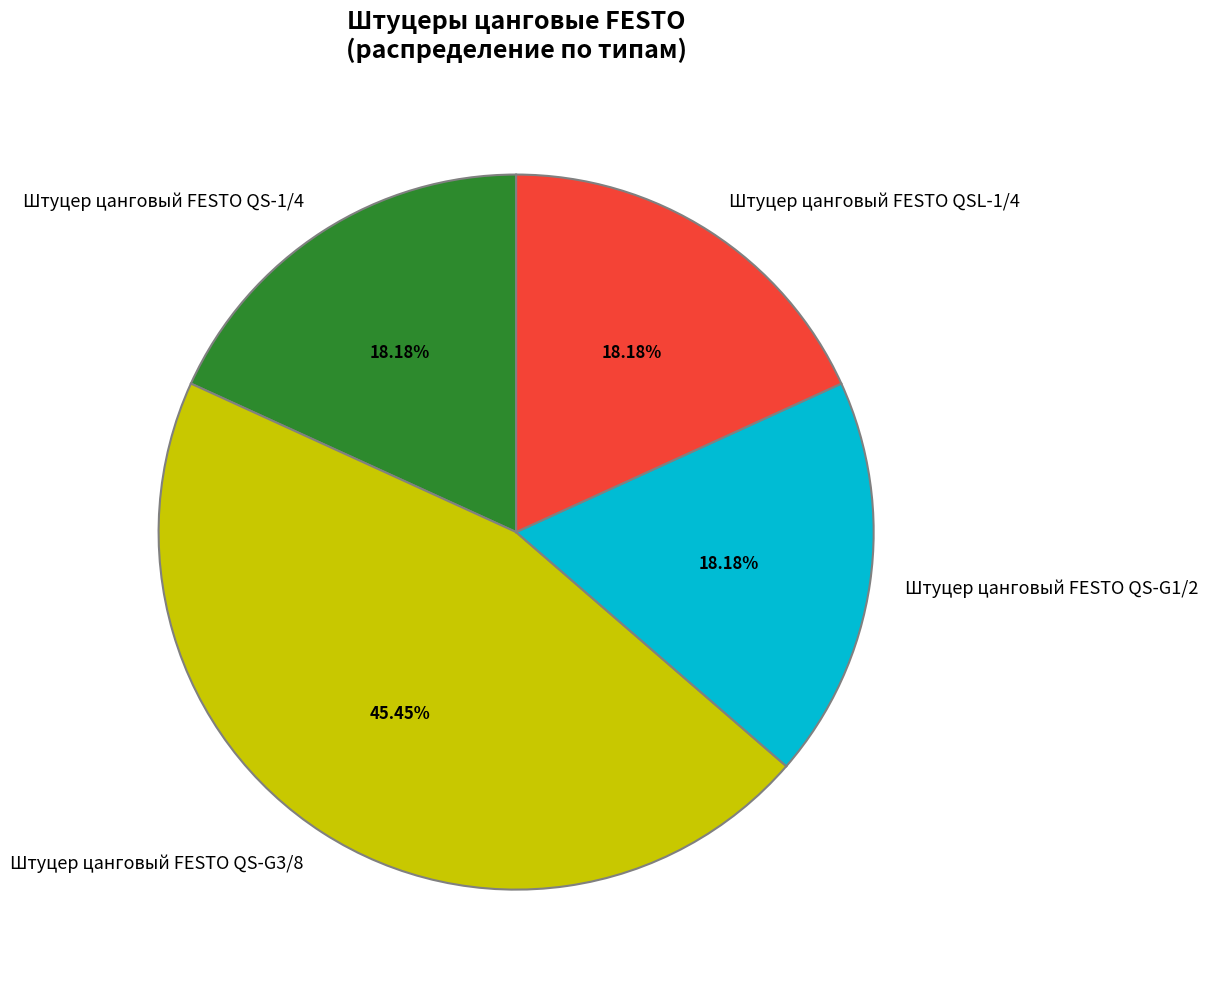

What portion of the pie excludes Штуцер цанговый FESTO QS-G3/8?

54.5%